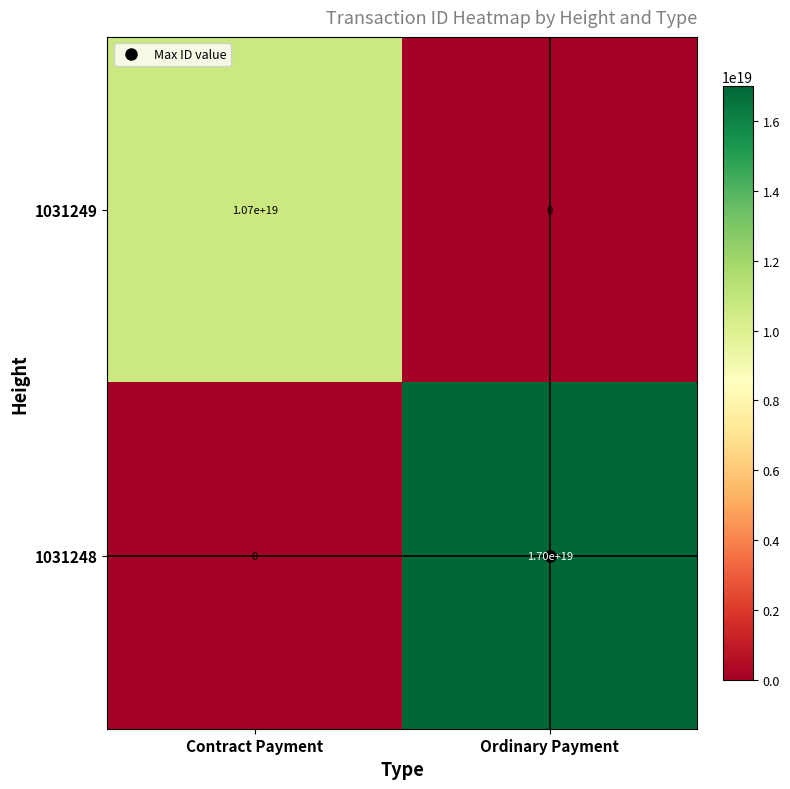

At which label does 1031249 reach its minimum?

Ordinary Payment